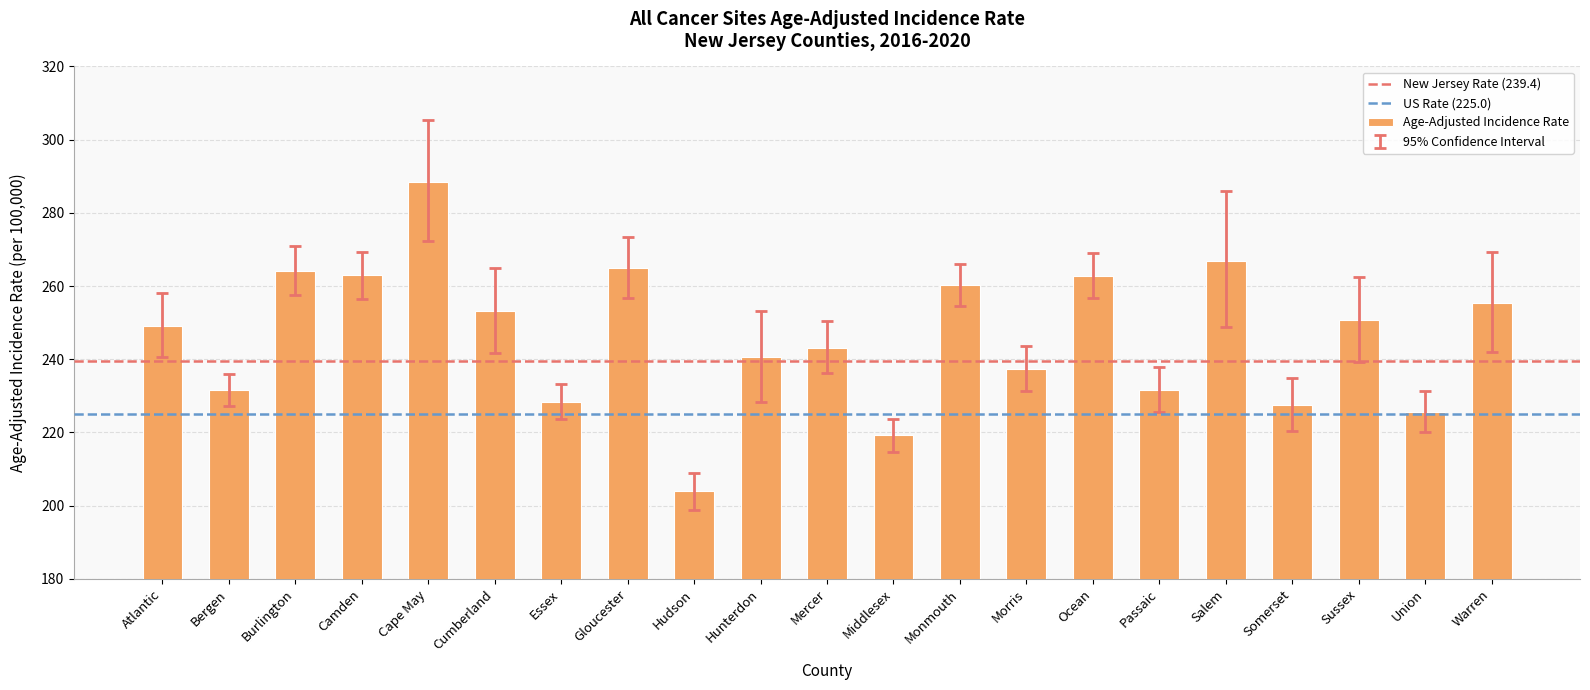

What is the change in value from Essex to Salem?

+38.5